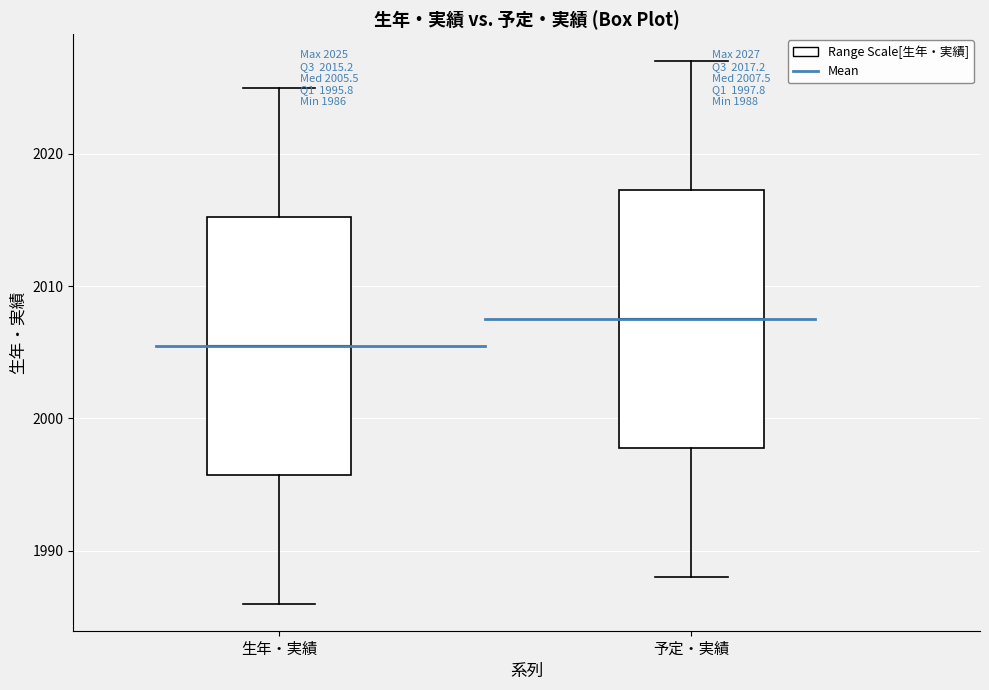

Which box has the lowest median line?

生年・実績